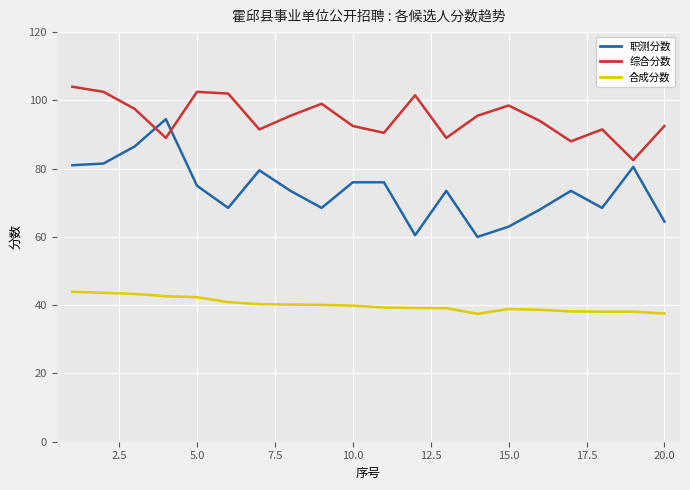

True or false: 合成分数 and 职测分数 intersect in this chart.

False